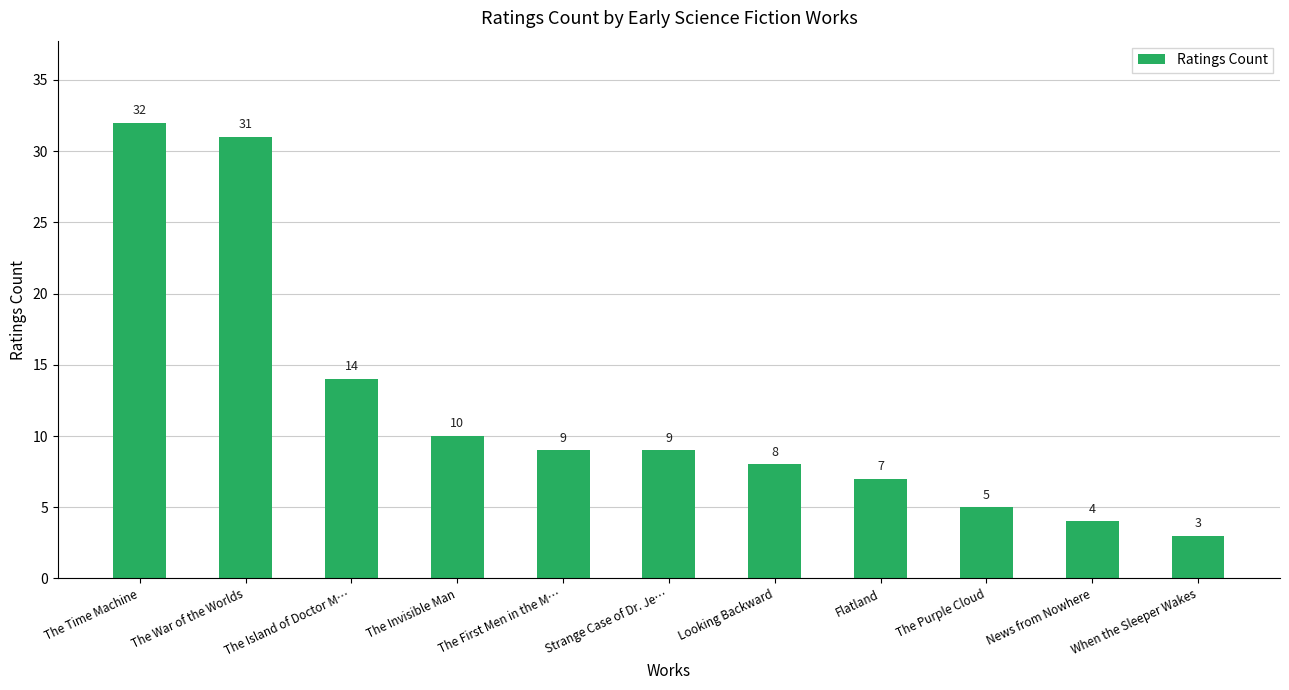

What is the difference between the maximum and minimum values?

29